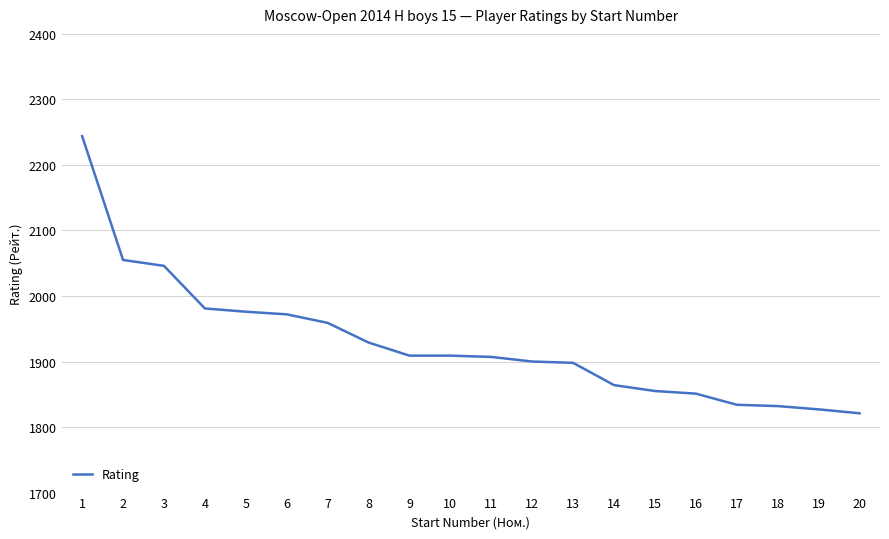

Approximately how many times larger is the value at 16 compared to 2?

0.9